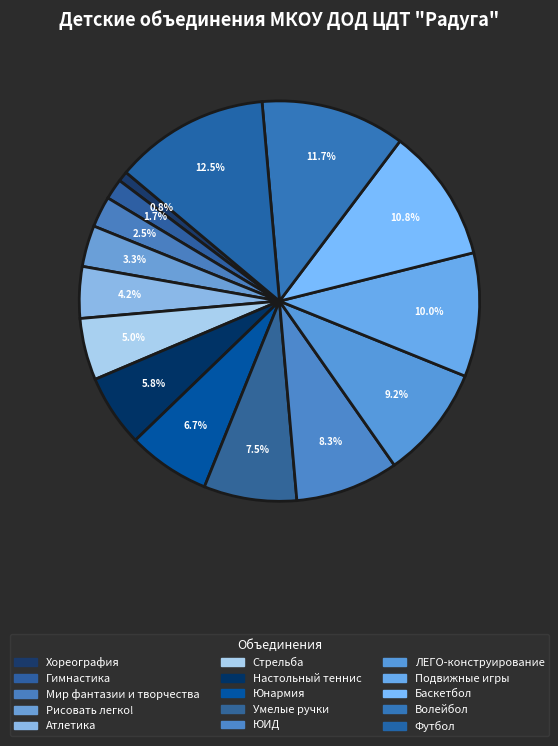

To the nearest percent, what is the difference between the largest and smallest slice percentages?

12%